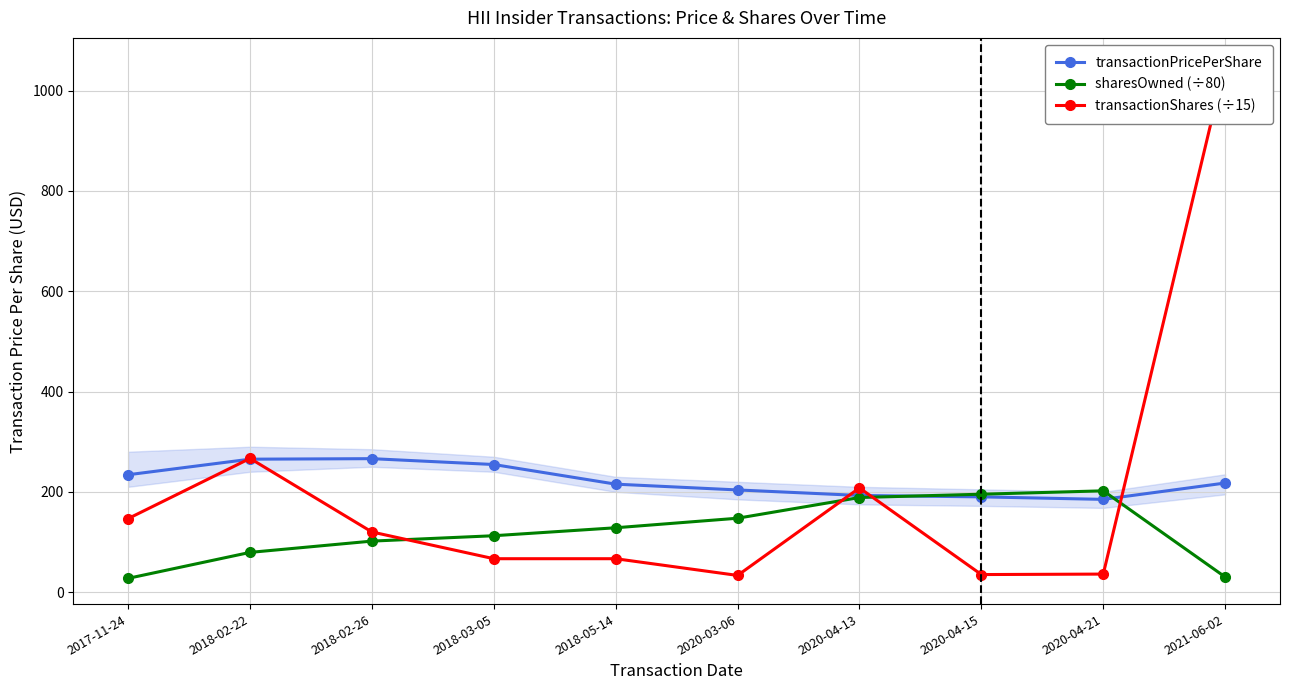

True or false: sharesOwned (÷80) and transactionShares (÷15) intersect in this chart.

True